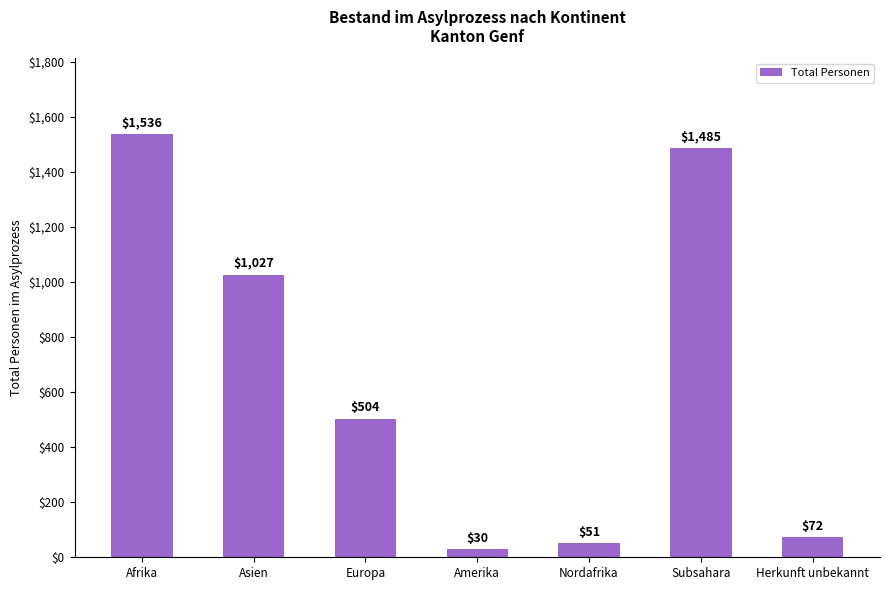

How many series are shown in this chart?

1